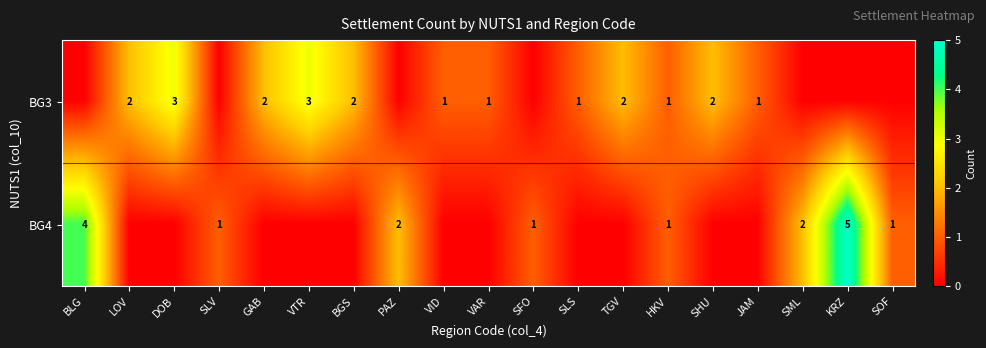

At which category is the sum across all series the highest?

KRZ